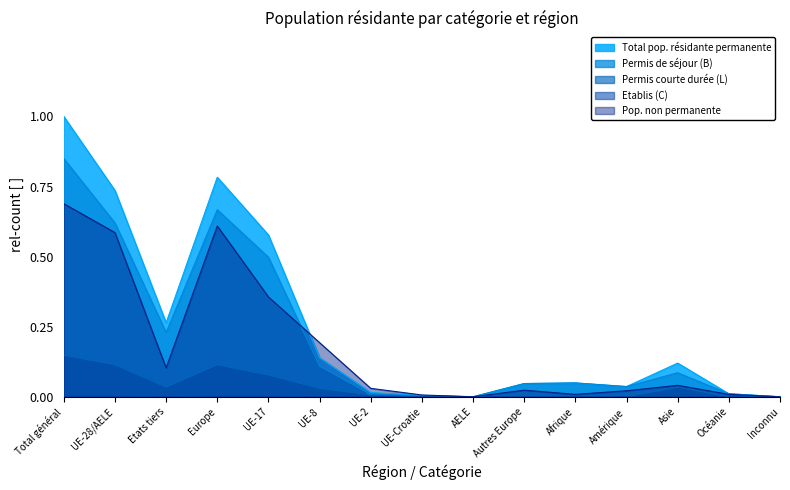

What is the value of the Pop. non permanente point at the 6th from the left?

0.2